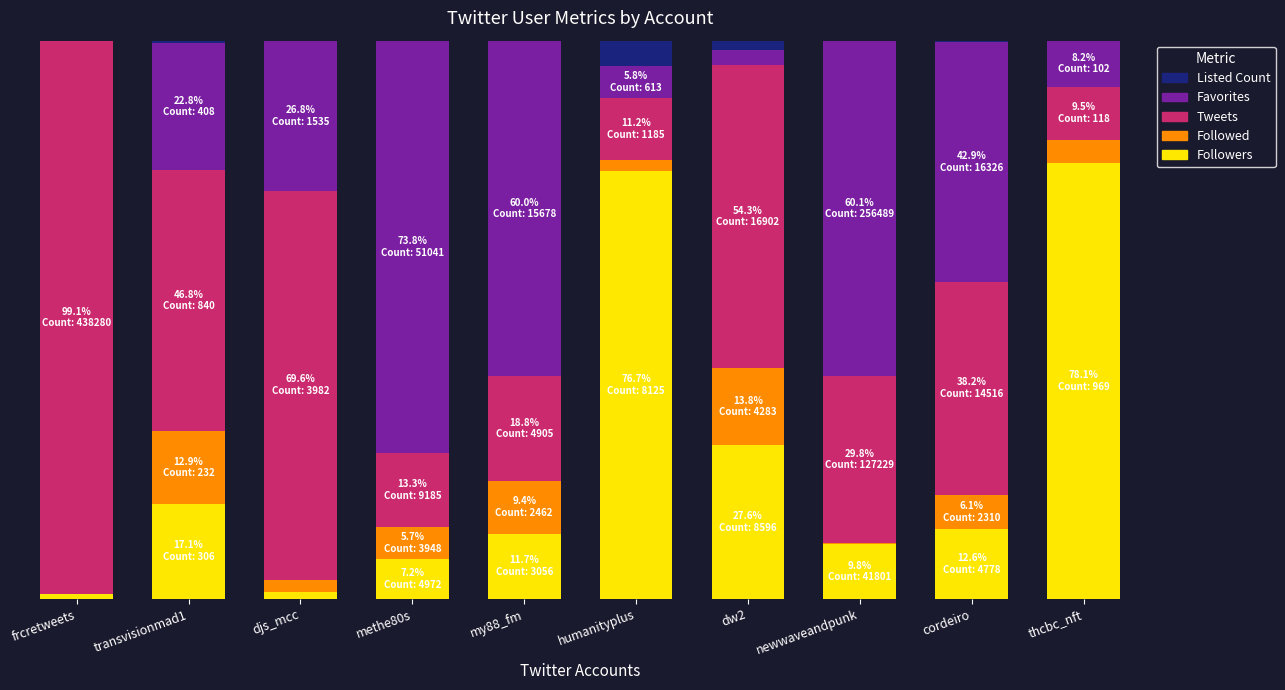

Are the bars grouped side by side (vs. stacked)?

No